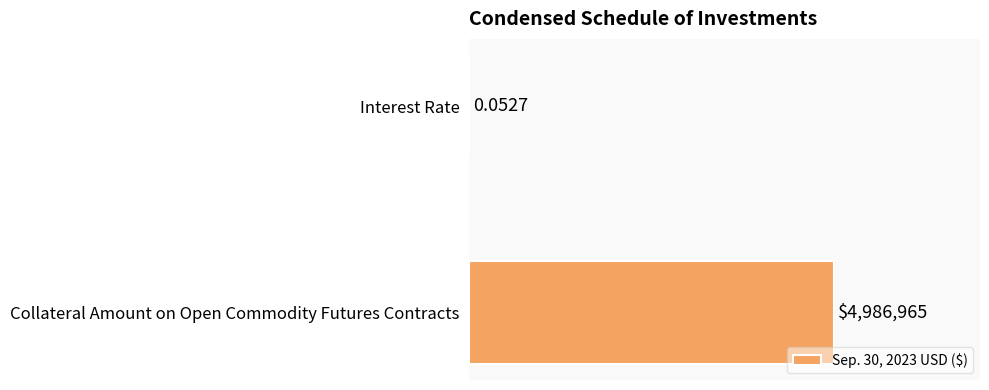

Are the bars horizontal?

Yes